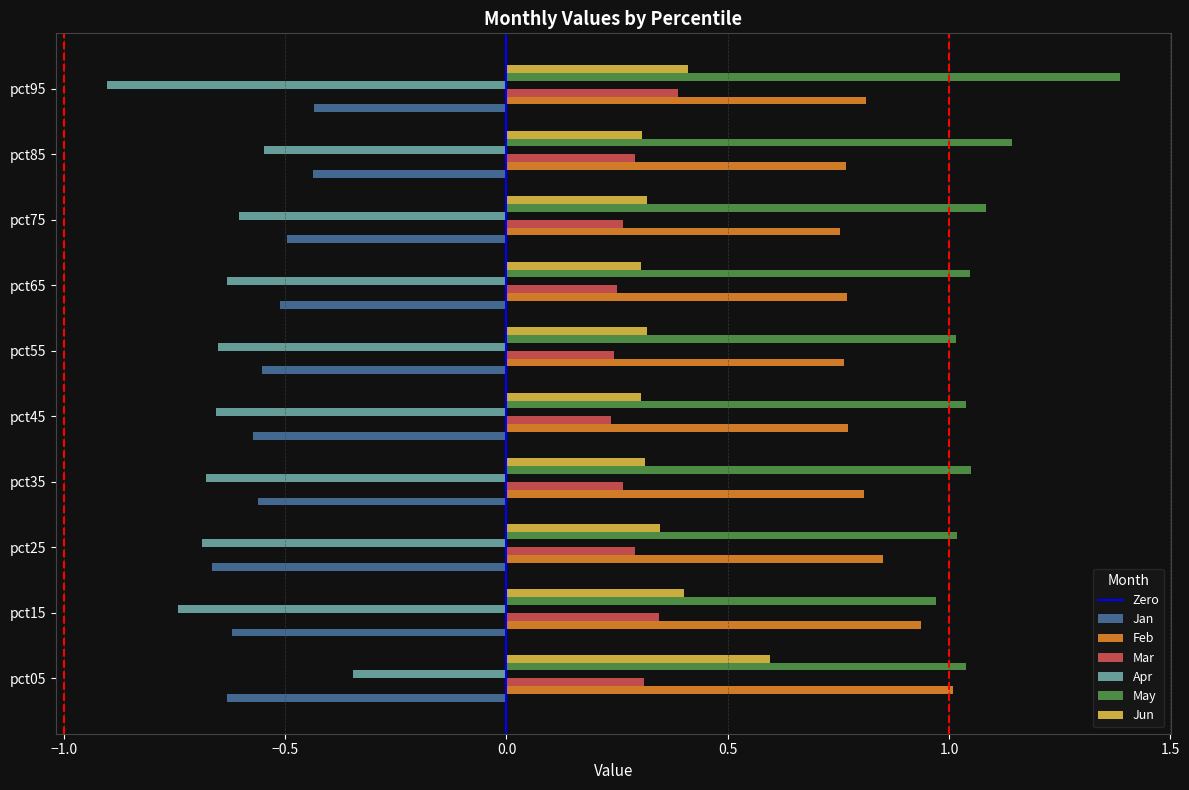

What is the sum of all Jun values?

3.6